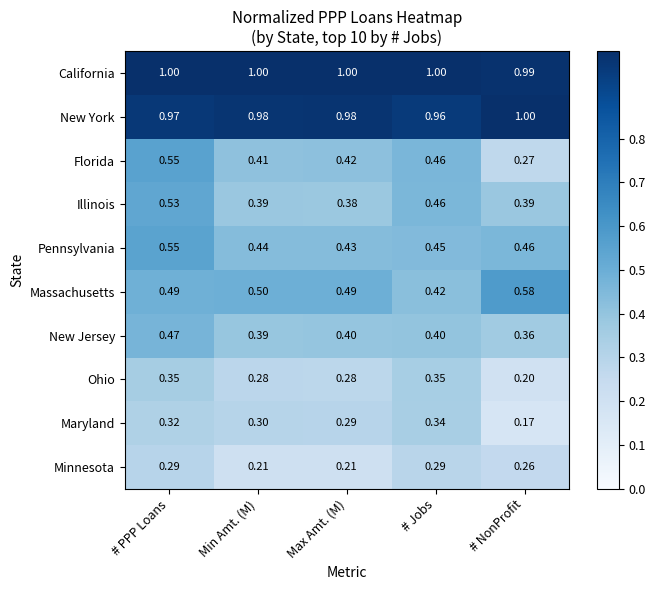

Which series has the largest total across all categories?

California